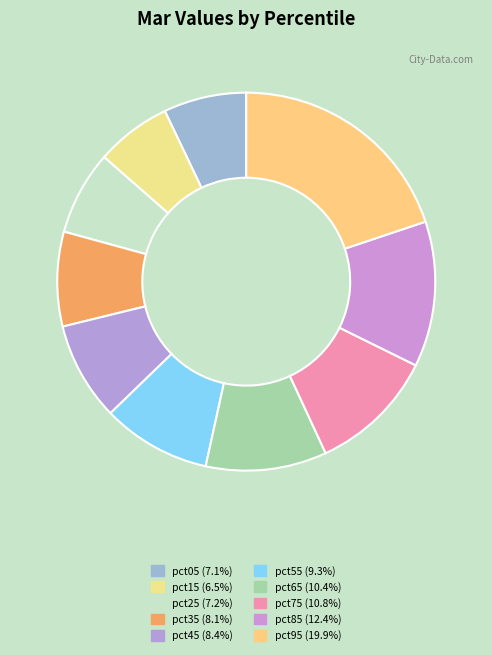

What percentage is the pct75 slice, to the nearest percent?

11%